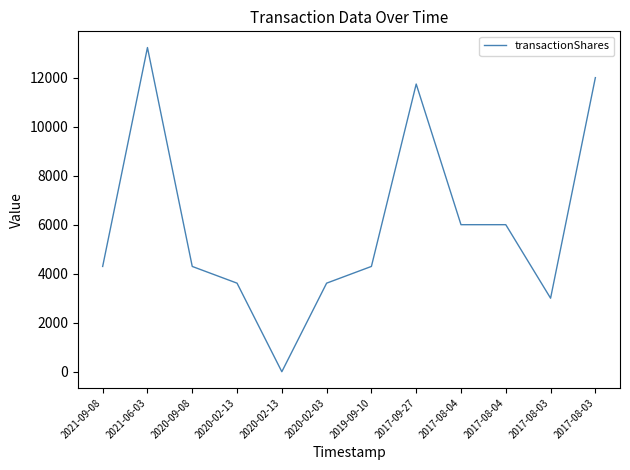

How many interior local valleys (lower than both neighbors) does the data have?

2